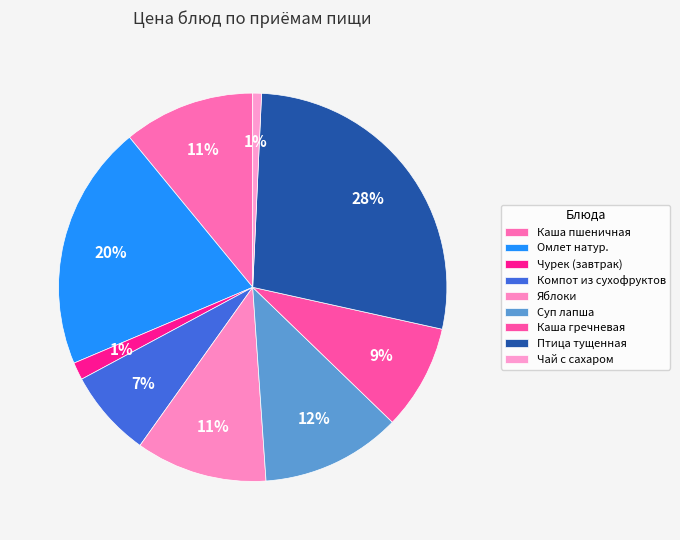

To the nearest percent, what is the average slice percentage?

11%